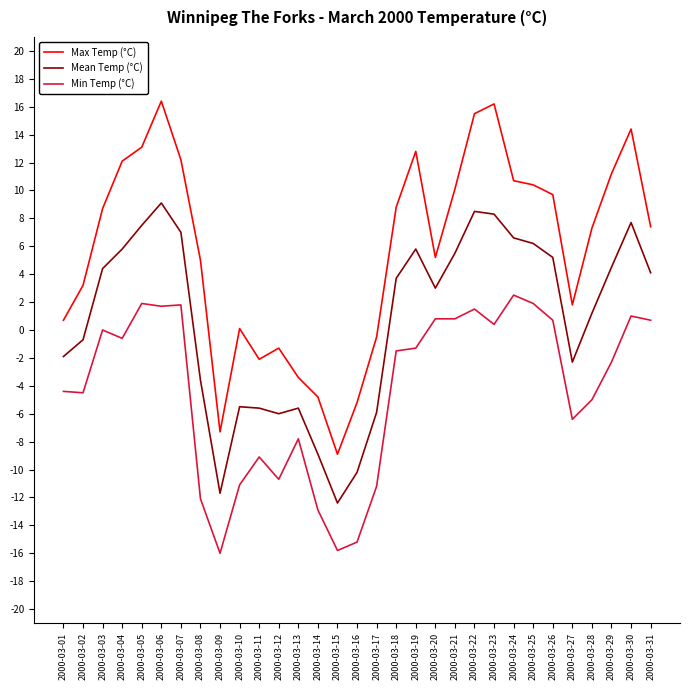

Which series has the widest spread of values?

Max Temp (°C)